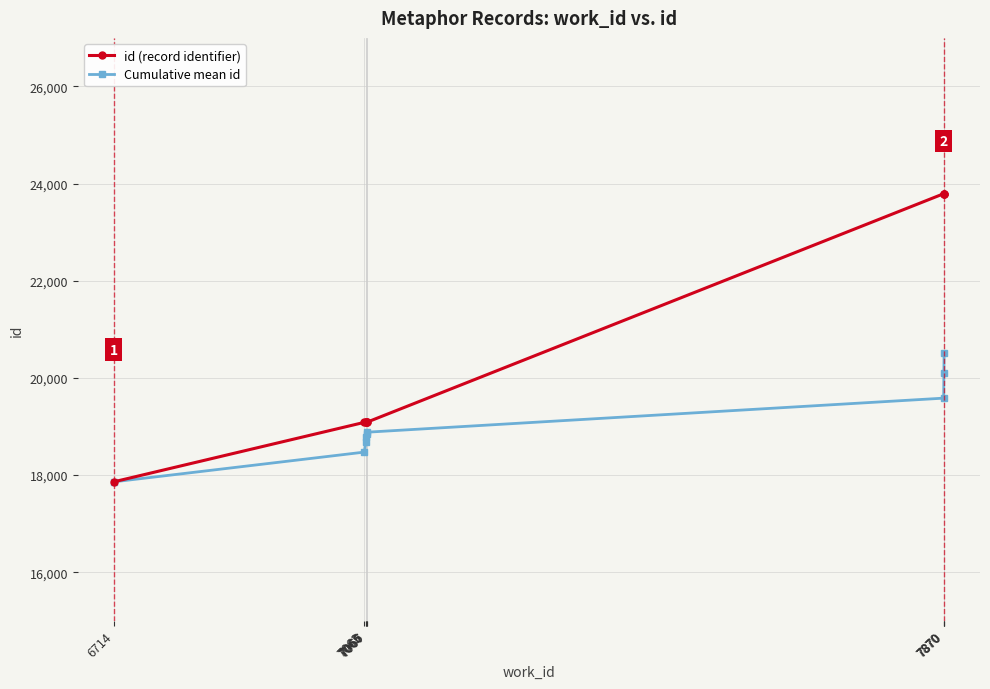

At which label does id (record identifier) first exceed 19089?

7067